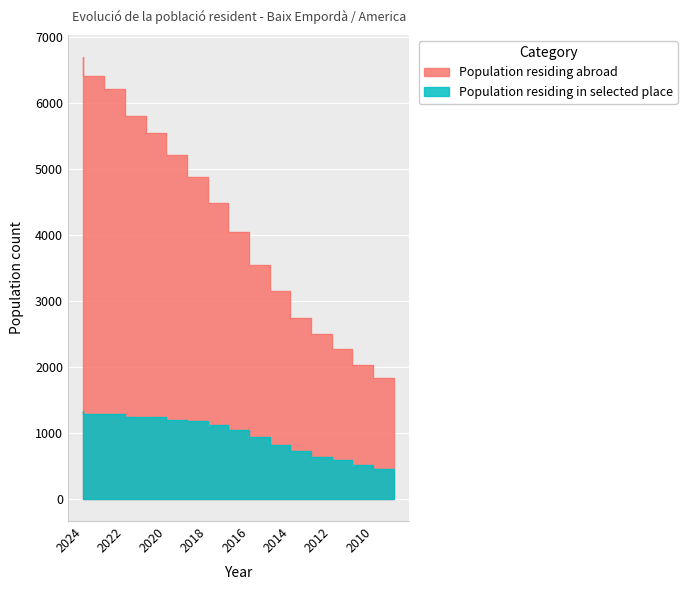

Which series has the largest total across all categories?

Population residing abroad